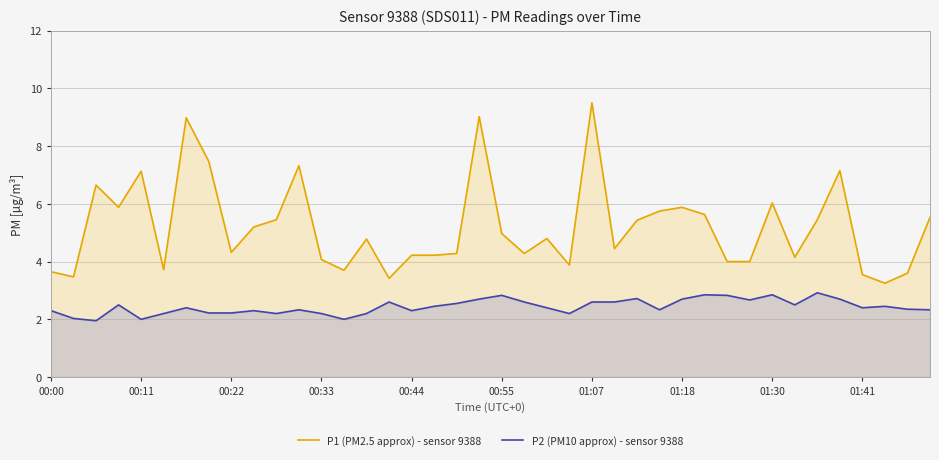

What is the difference between the highest and lowest values at 00:44?

1.9